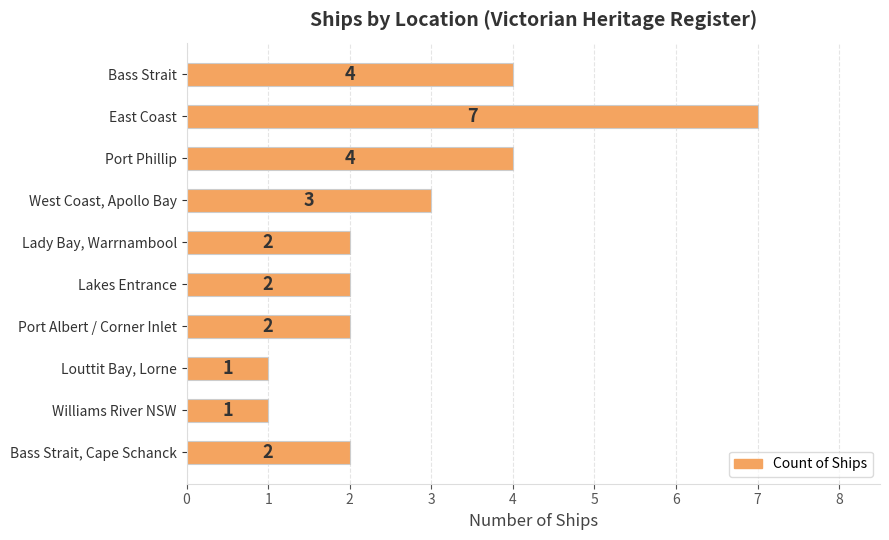

What position from the bottom is East Coast?

9